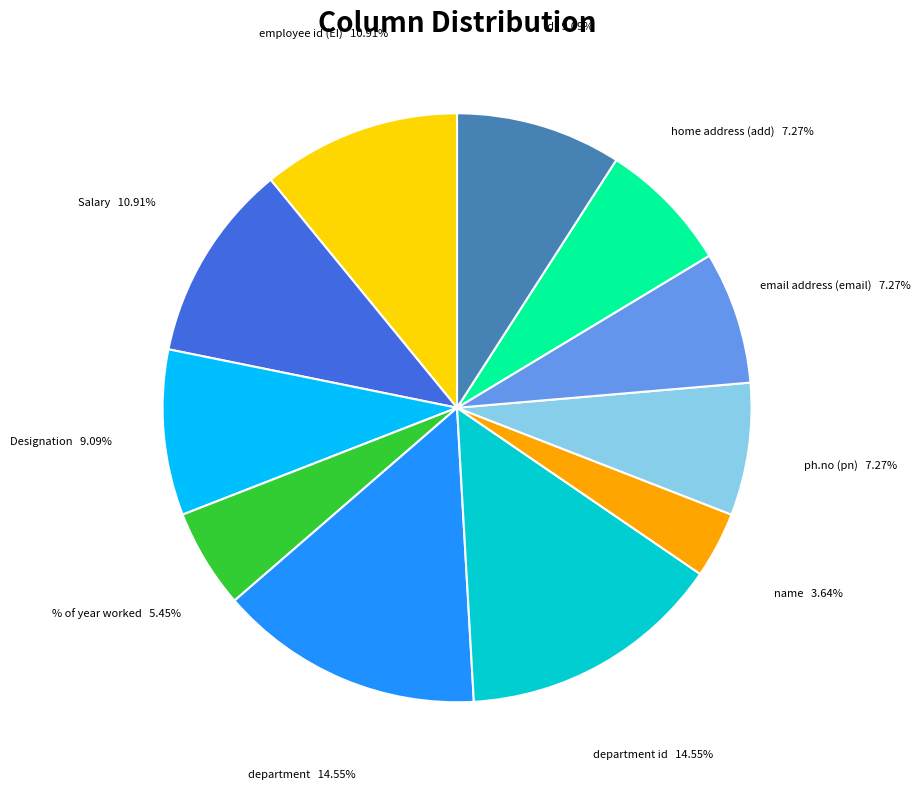

Combined, what portion of the pie is ph.no (pn) and Salary?

18.2%